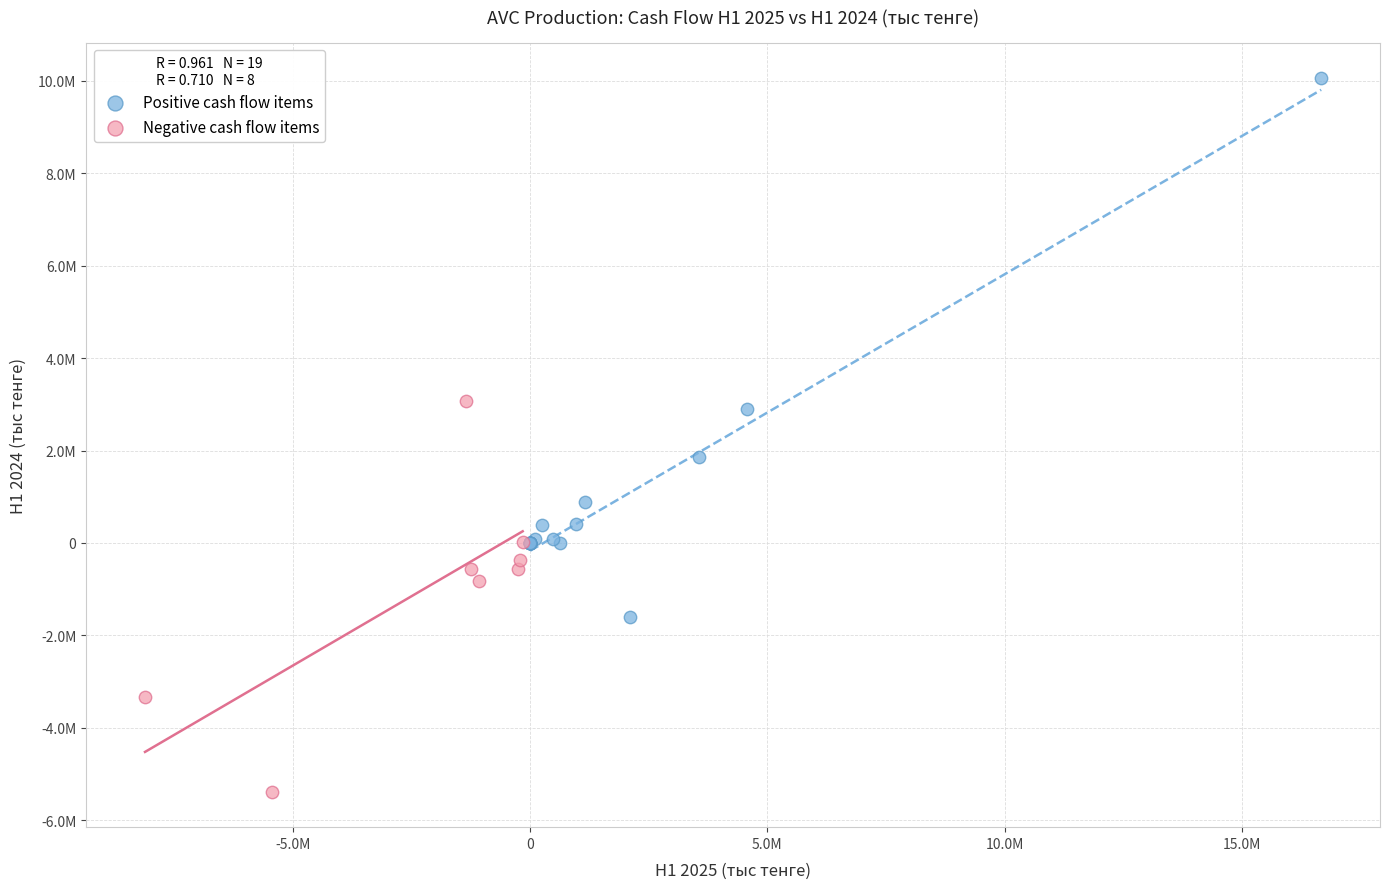

Which series contains the highest Y value?

Positive cash flow items